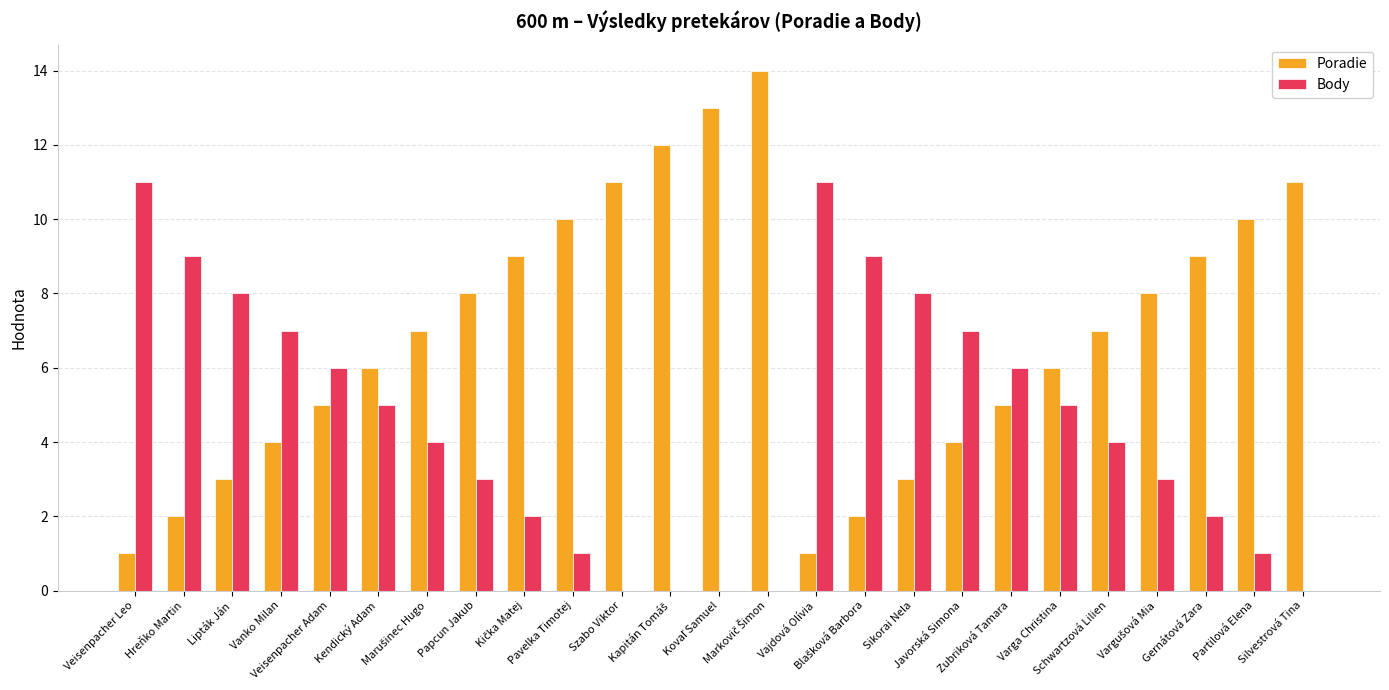

What is the sum of all Poradie values?

171